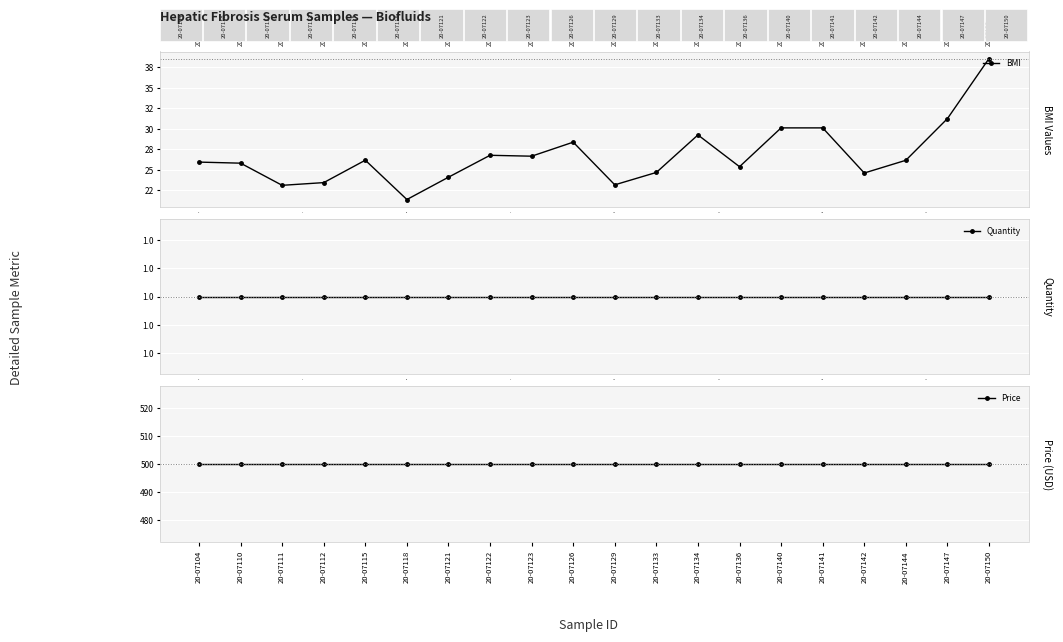

Rank the series by their maximum value, from lowest to highest.

Quantity, BMI, Price